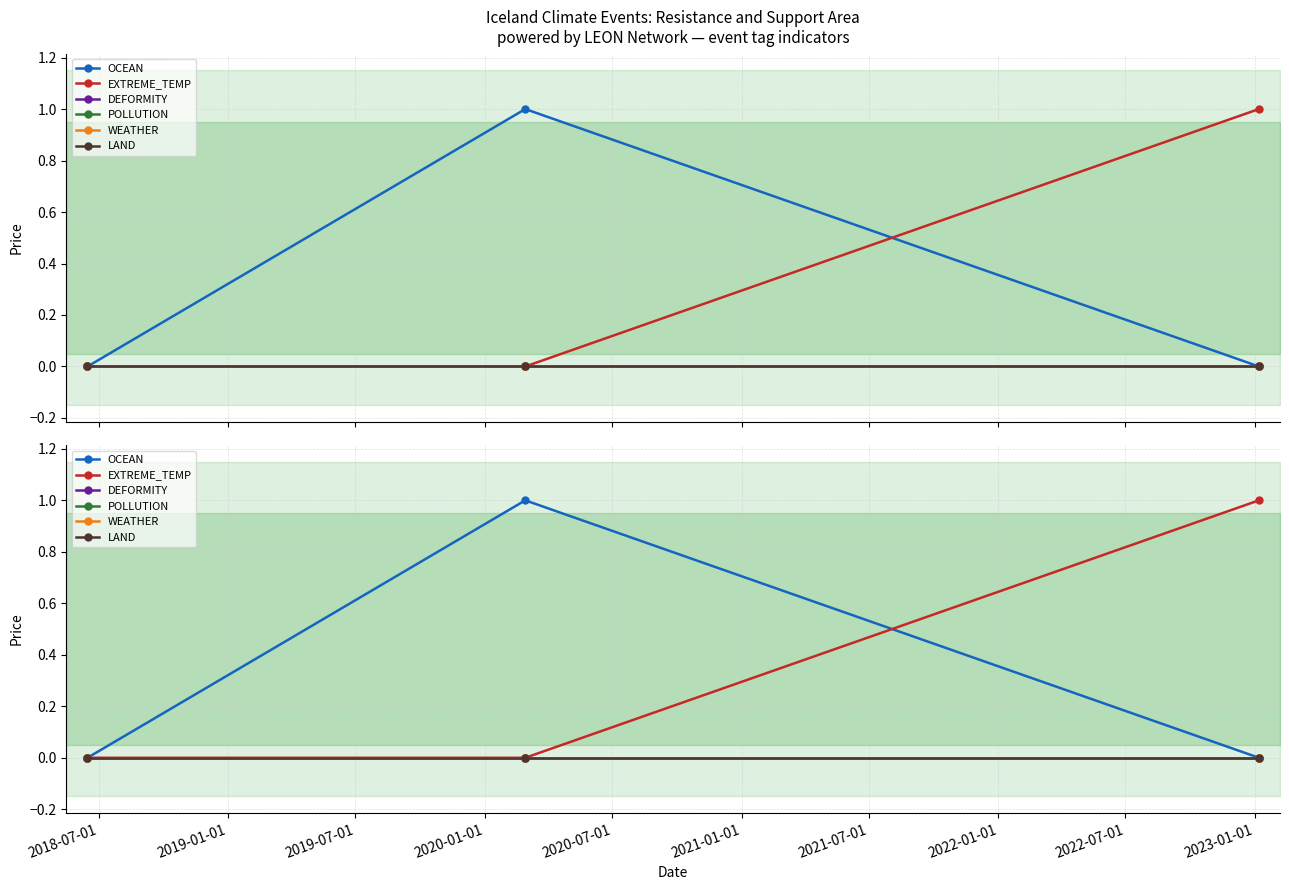

Count the OCEAN values in the range 0 to 1.

3